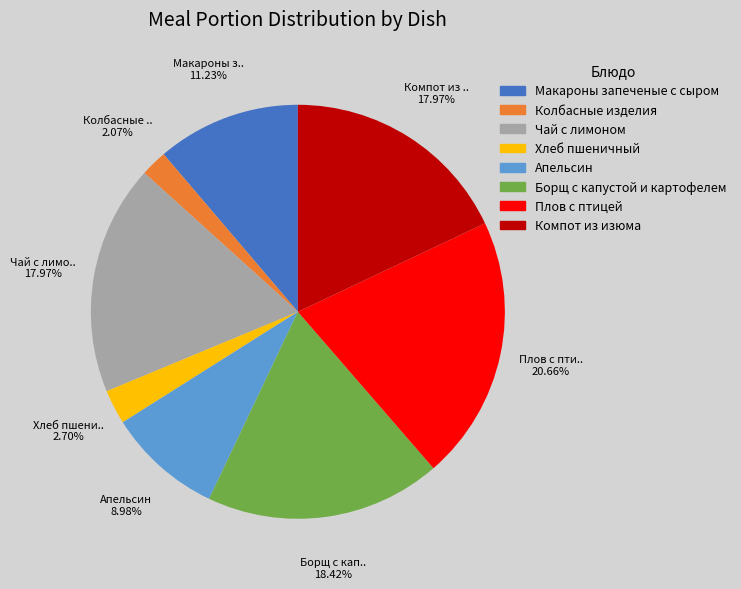

To the nearest percent, what portion does Апельсин represent?

9%